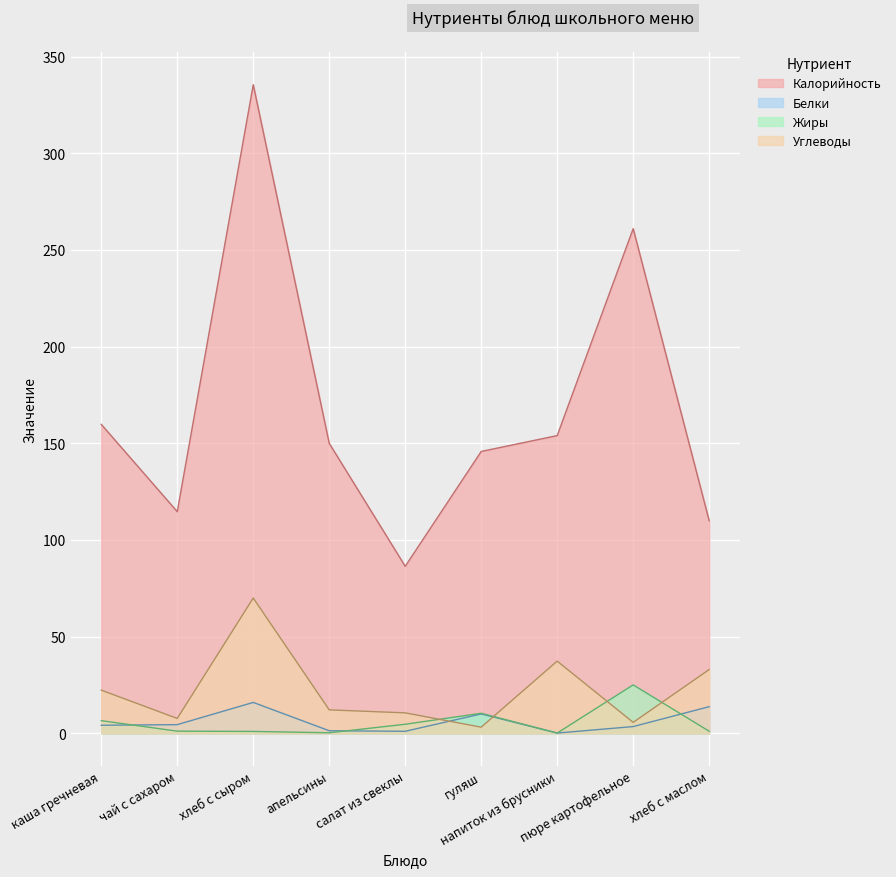

Reading left to right, transcribe all the data shown in this chart.

Калорийность: каша гречневая=159.8	чай с сахаром=114.7	хлеб с сыром=335.5	апельсины=150.0	салат из свеклы=86.4	гуляш=145.8	напиток из брусники=154.0	пюре картофельное=261.0	хлеб с маслом=110.0
Белки: каша гречневая=4.2	чай с сахаром=4.5	хлеб с сыром=16.0	апельсины=1.4	салат из свеклы=1.1	гуляш=10.0	напиток из брусники=0.2	пюре картофельное=3.5	хлеб с маслом=13.8
Жиры: каша гречневая=6.6	чай с сахаром=1.1	хлеб с сыром=1.0	апельсины=0.3	салат из свеклы=4.7	гуляш=10.4	напиток из брусники=0.2	пюре картофельное=25.1	хлеб с маслом=1.1
Углеводы: каша гречневая=22.4	чай с сахаром=7.7	хлеб с сыром=70.0	апельсины=12.2	салат из свеклы=10.6	гуляш=3.2	напиток из брусники=37.4	пюре картофельное=5.7	хлеб с маслом=33.0